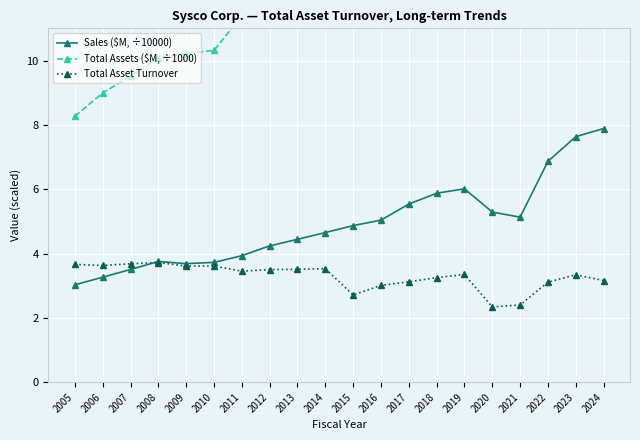

How many times do Sales ($M, ÷10000) and Total Asset Turnover cross each other?

1